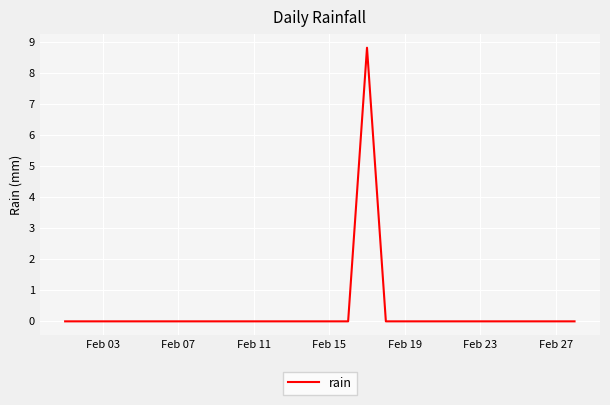

What is the maximum value shown in the chart?

8.8